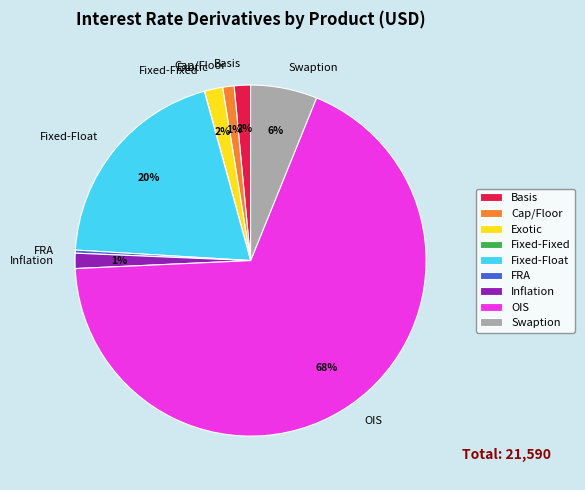

To the nearest percent, what is the difference between the largest and smallest slice percentages?

68%